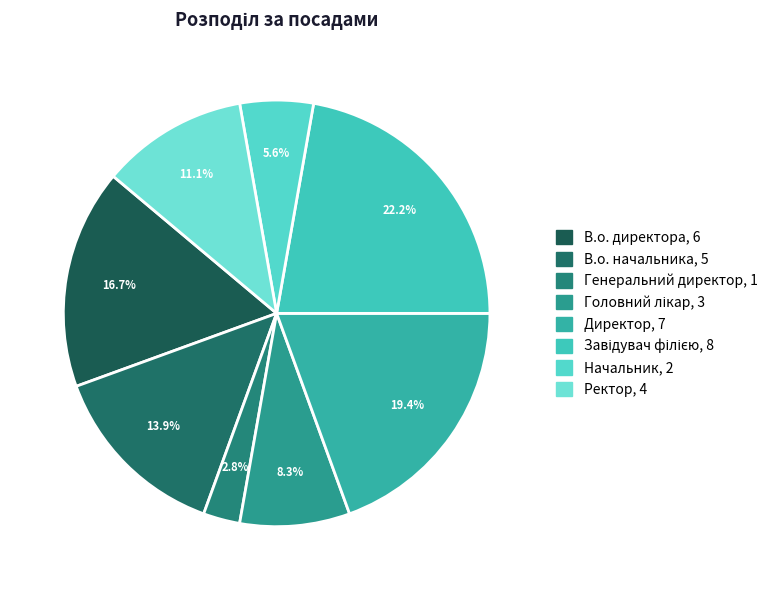

To the nearest percent, what is the average slice percentage?

12%